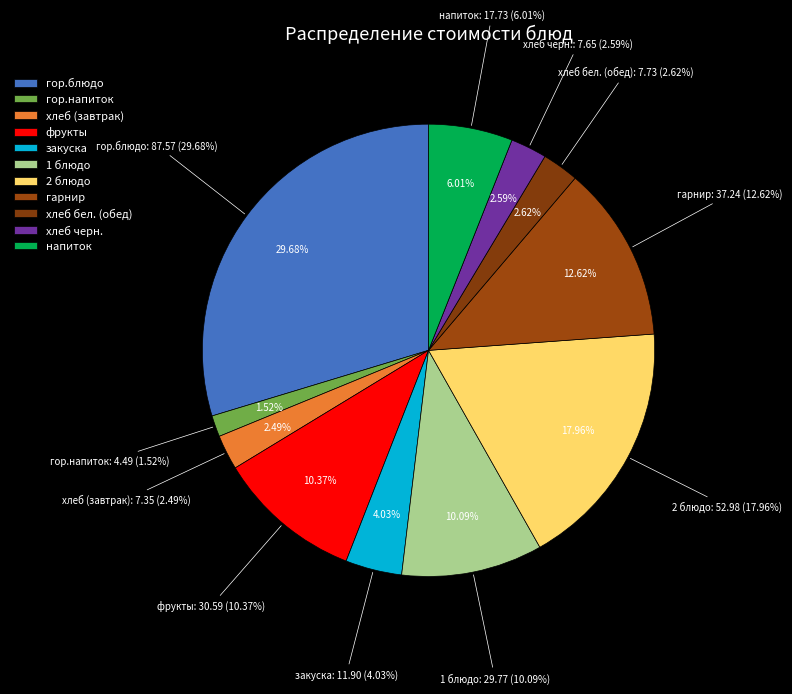

To the nearest percent, what is the difference between the largest and smallest slice percentages?

28%